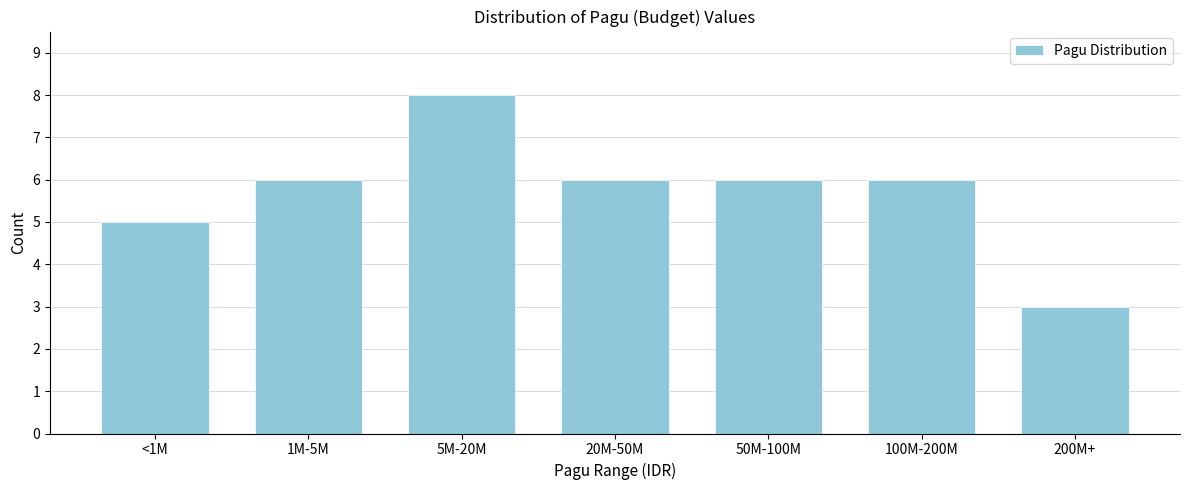

Reading left to right, list all the values displayed in this chart.

5	6	8	6	6	6	3